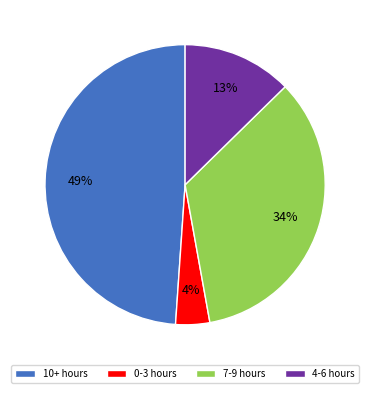

To the nearest percent, what percentage of the pie is 7-9 hours?

34%